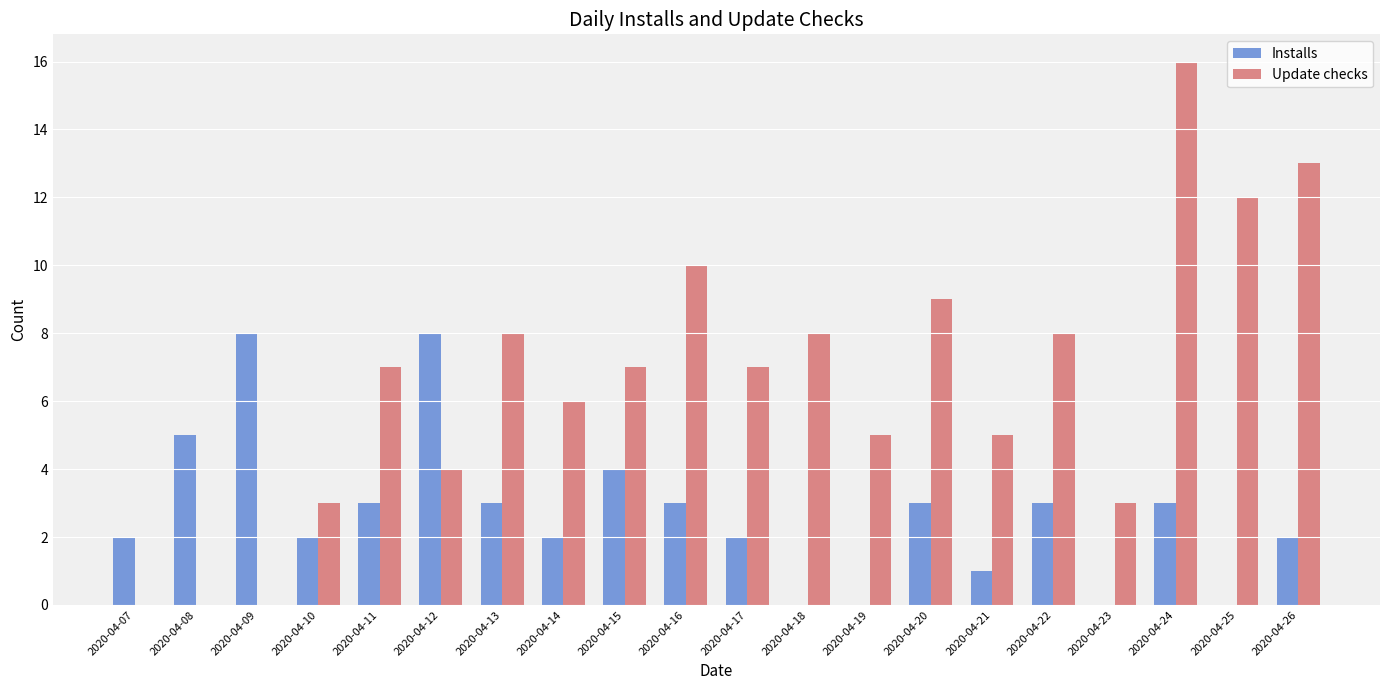

Between 2020-04-16 and 2020-04-23, which series saw the biggest shift?

Update checks